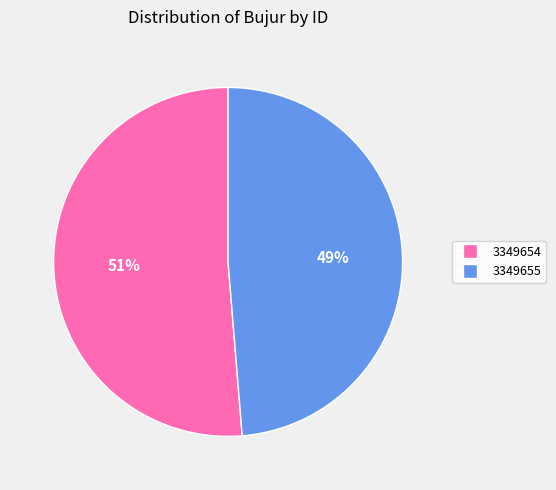

Which slice represents more than half of the pie?

3349654